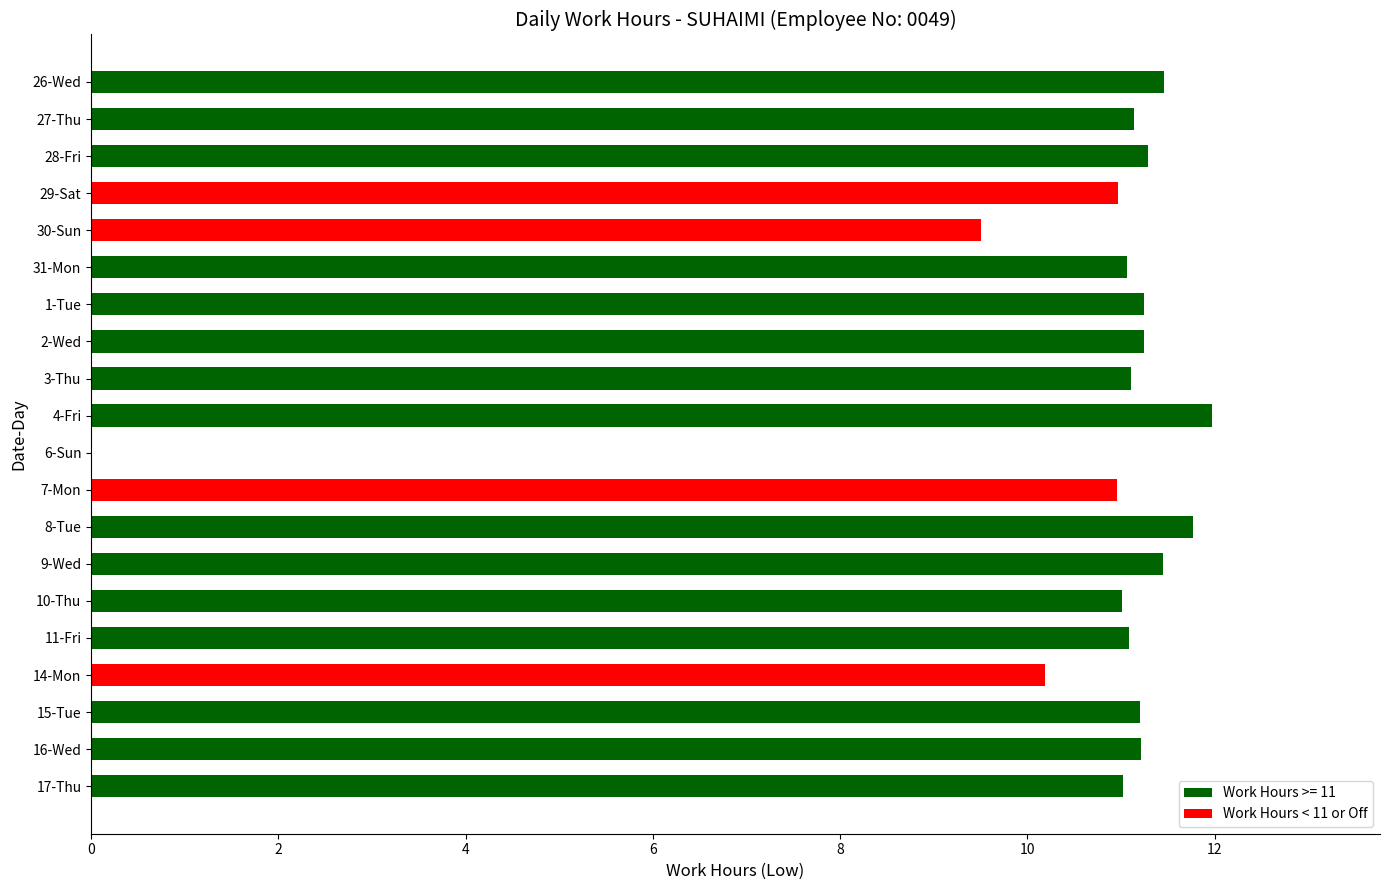

The value at 29-Sat is 11.0. True or false?

True